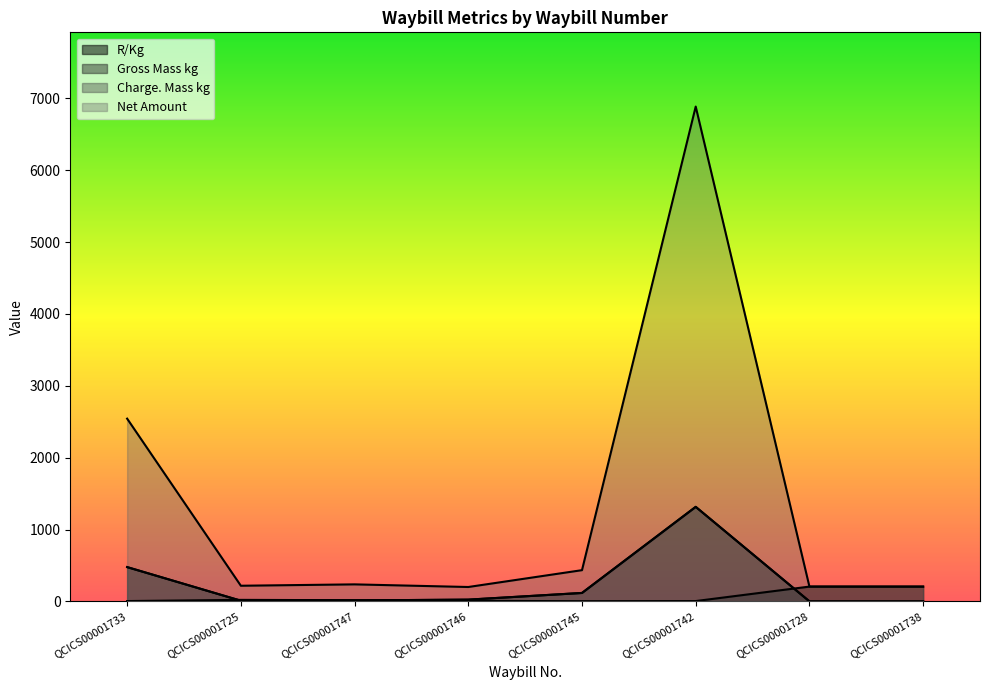

Which series has the largest range (max minus min)?

Net Amount